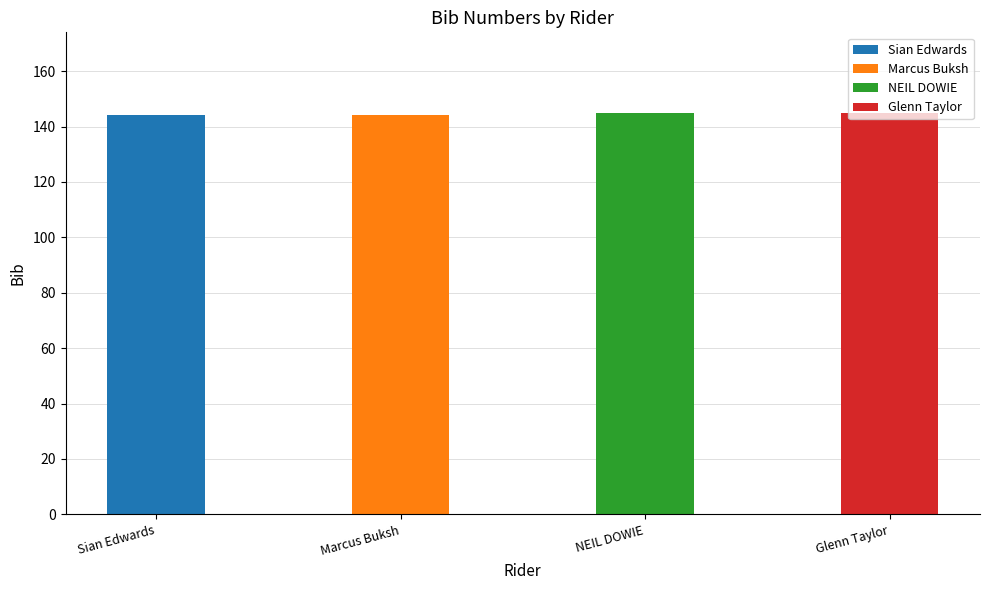

Reading left to right, list all the values displayed in this chart.

144	144	145	145